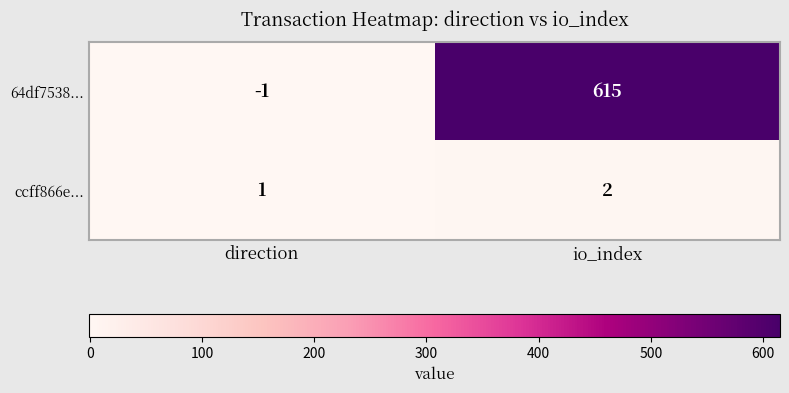

Is it true that ccff866e... equals 2 at direction?

False